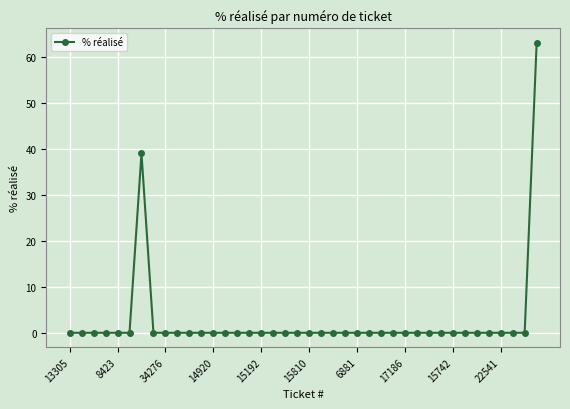

How many lines are shown in the chart?

1